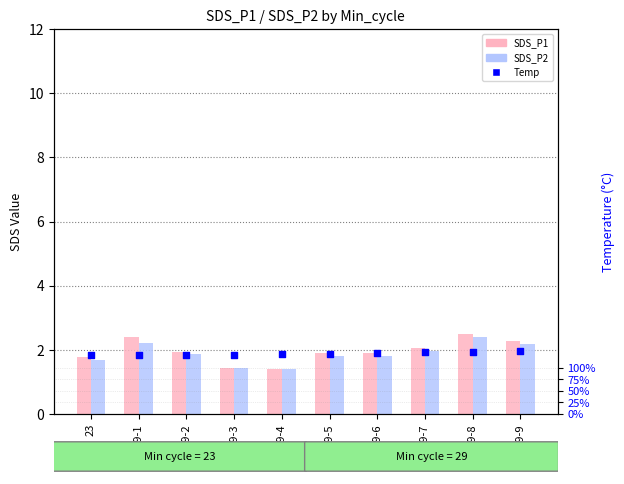

Which series contains the lowest Y value?

SDS_P1